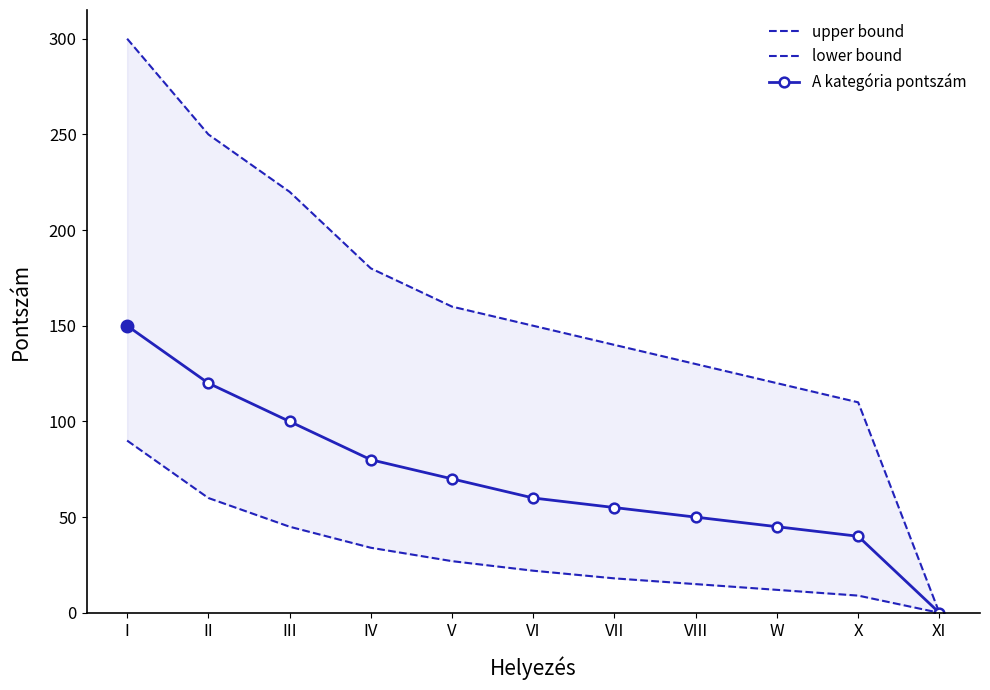

Which series has the largest total across all categories?

upper bound